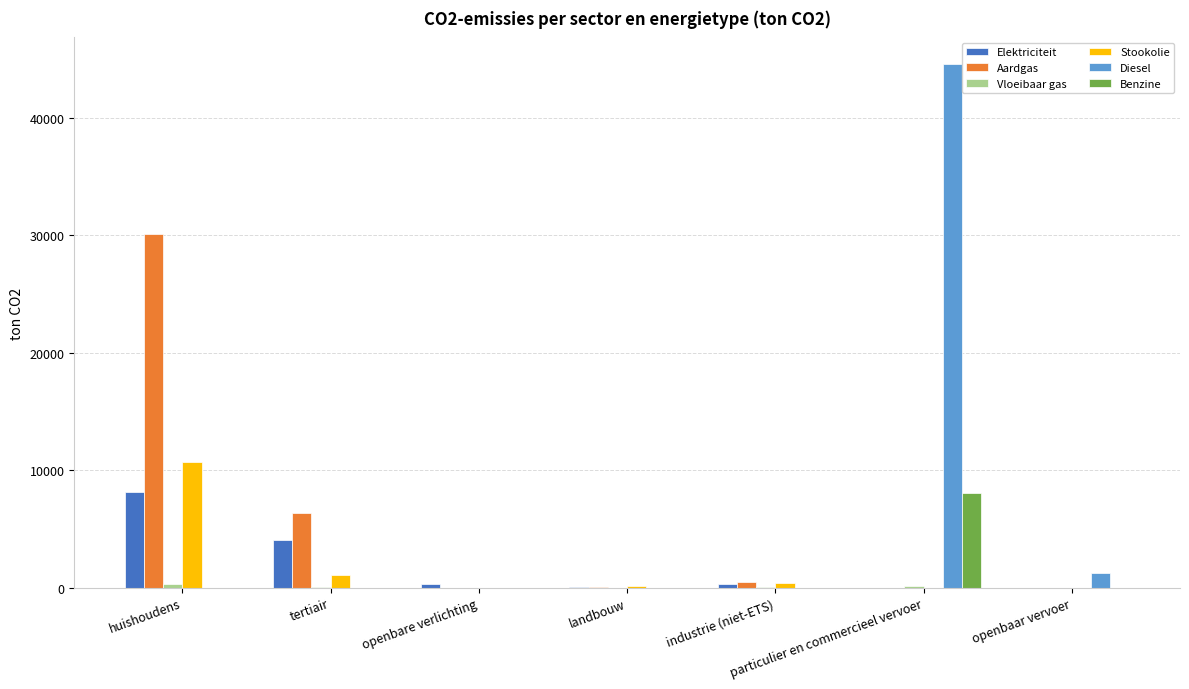

What is the difference between the Diesel values at huishoudens and openbaar vervoer?

1218.5